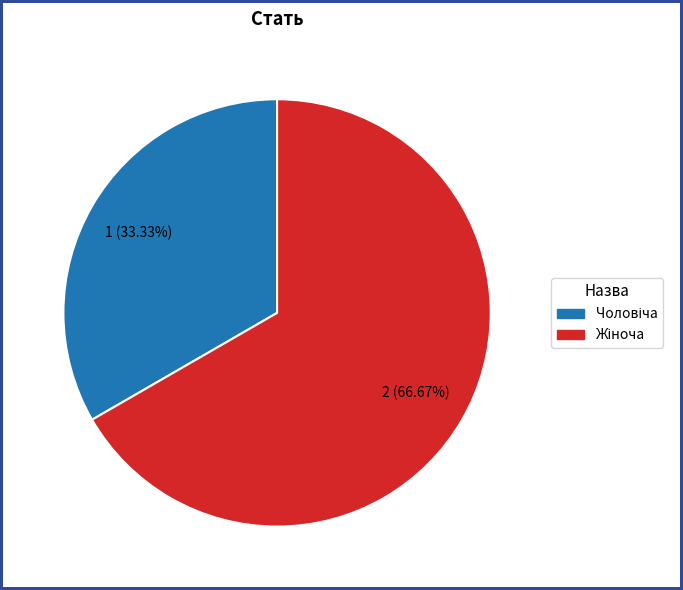

Does any single category account for the majority?

Yes